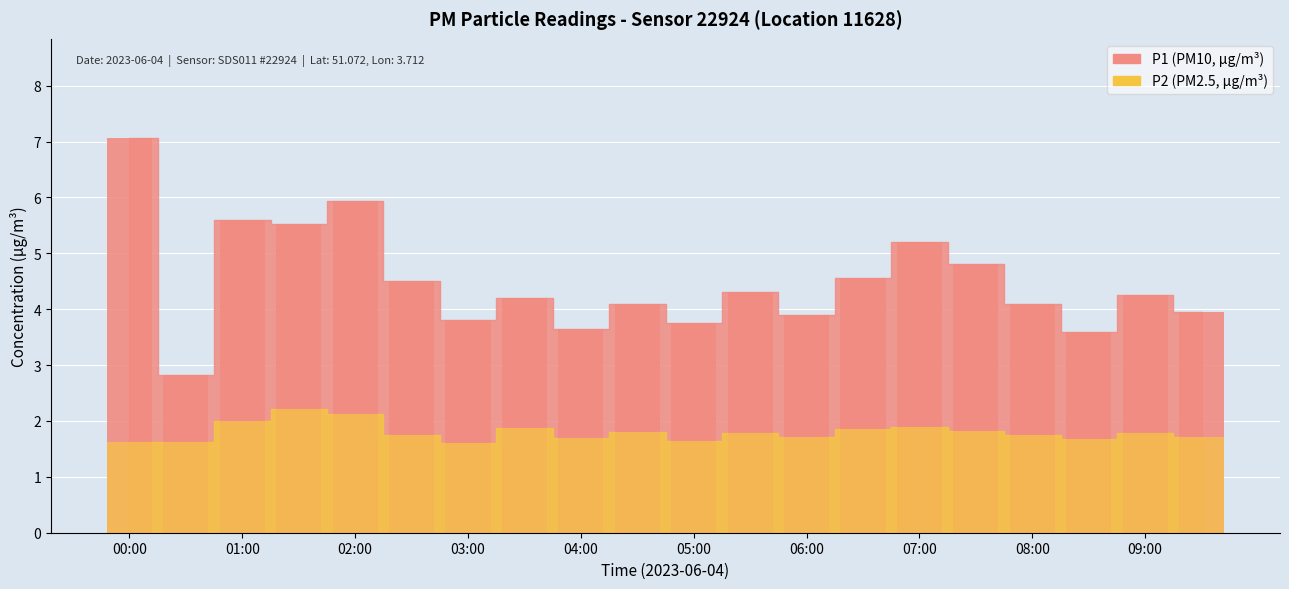

What are all the series names shown in the legend?

P1, P2